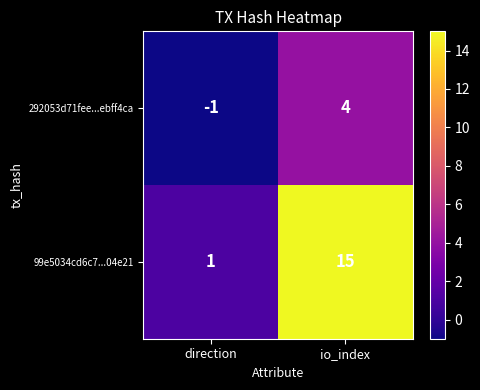

The 292053d71fee...ebff4ca series shows 0 at direction. True or false?

False